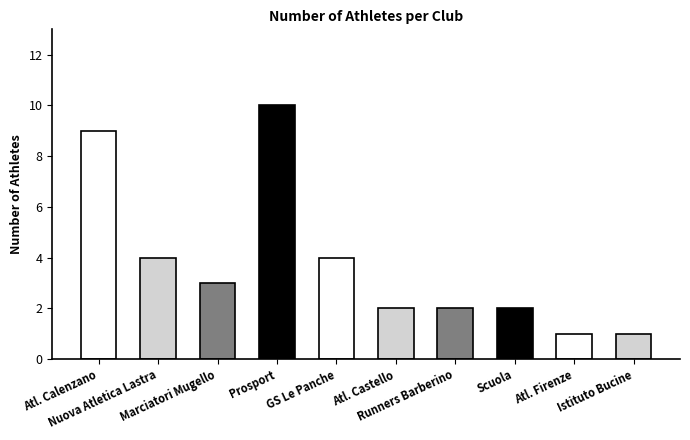

What is the difference between the maximum and second lowest values?

9